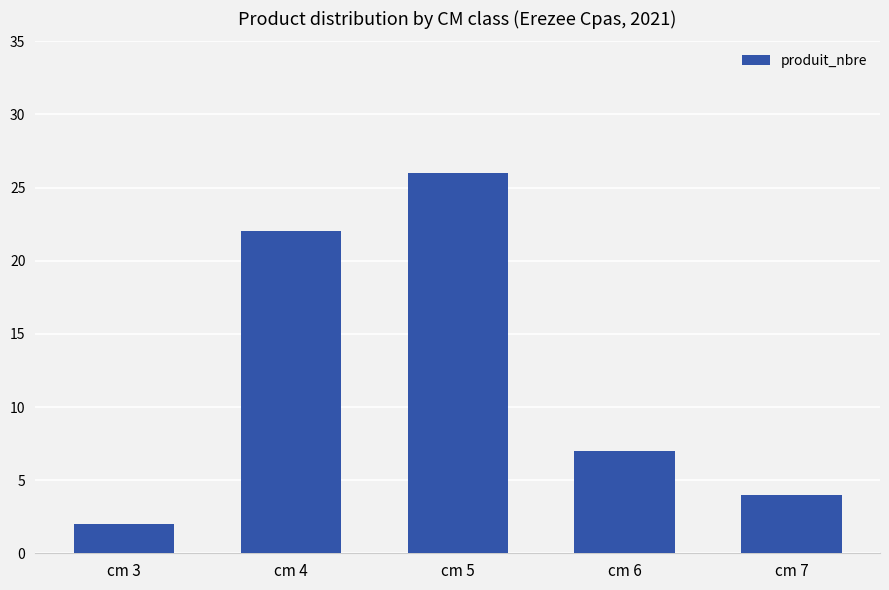

Which has a higher value, cm 5 or cm 7?

cm 5